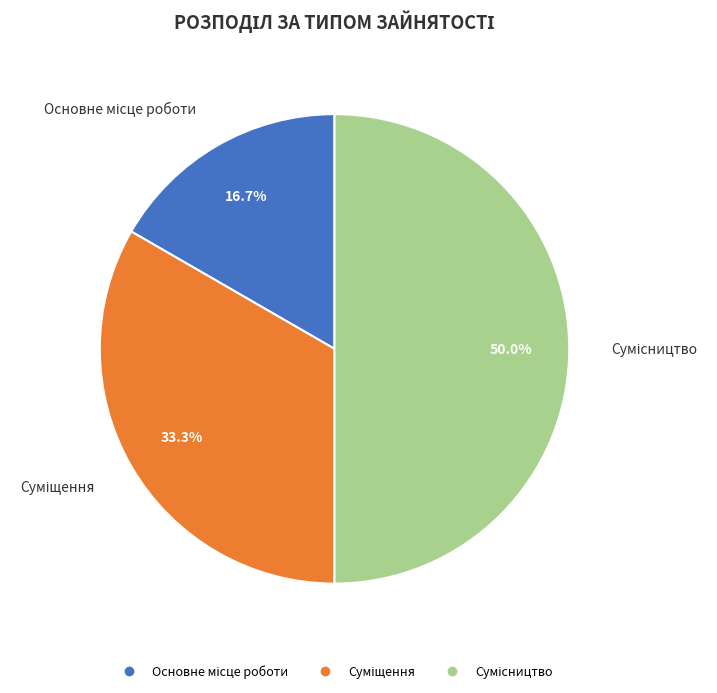

Count the number of slices in the pie.

3